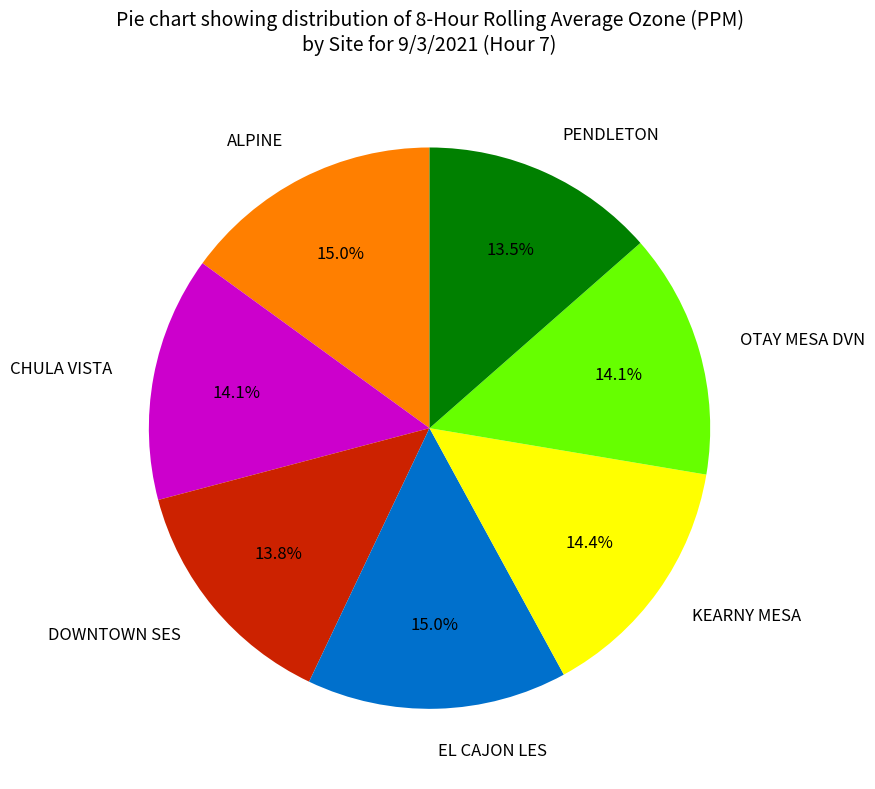

Does any single category account for the majority?

No